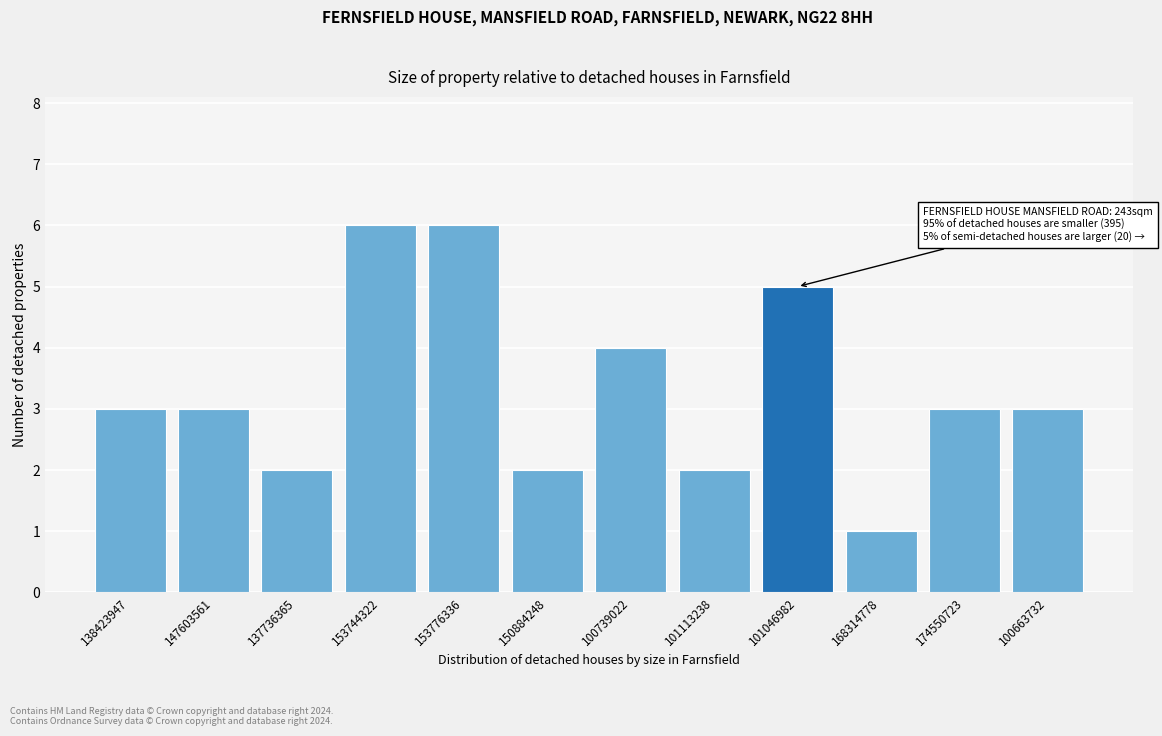

Reading right to left, extract all data points from this chart.

100663732=3	174550723=3	168314778=1	101046982=5	101113238=2	100739022=4	150884248=2	153776336=6	153744322=6	137736365=2	147603561=3	138423947=3